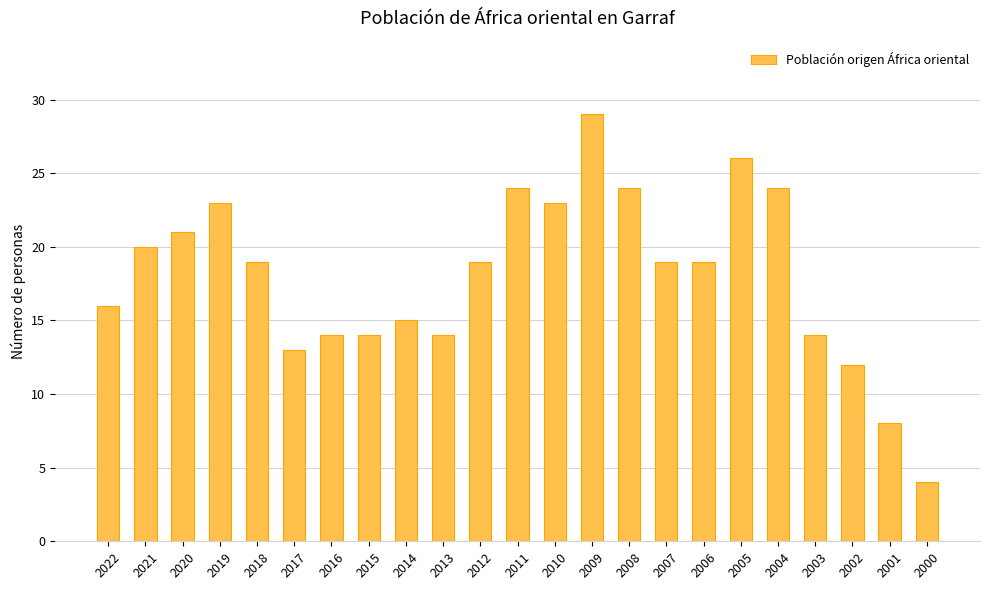

What is the maximum value shown in the chart?

29